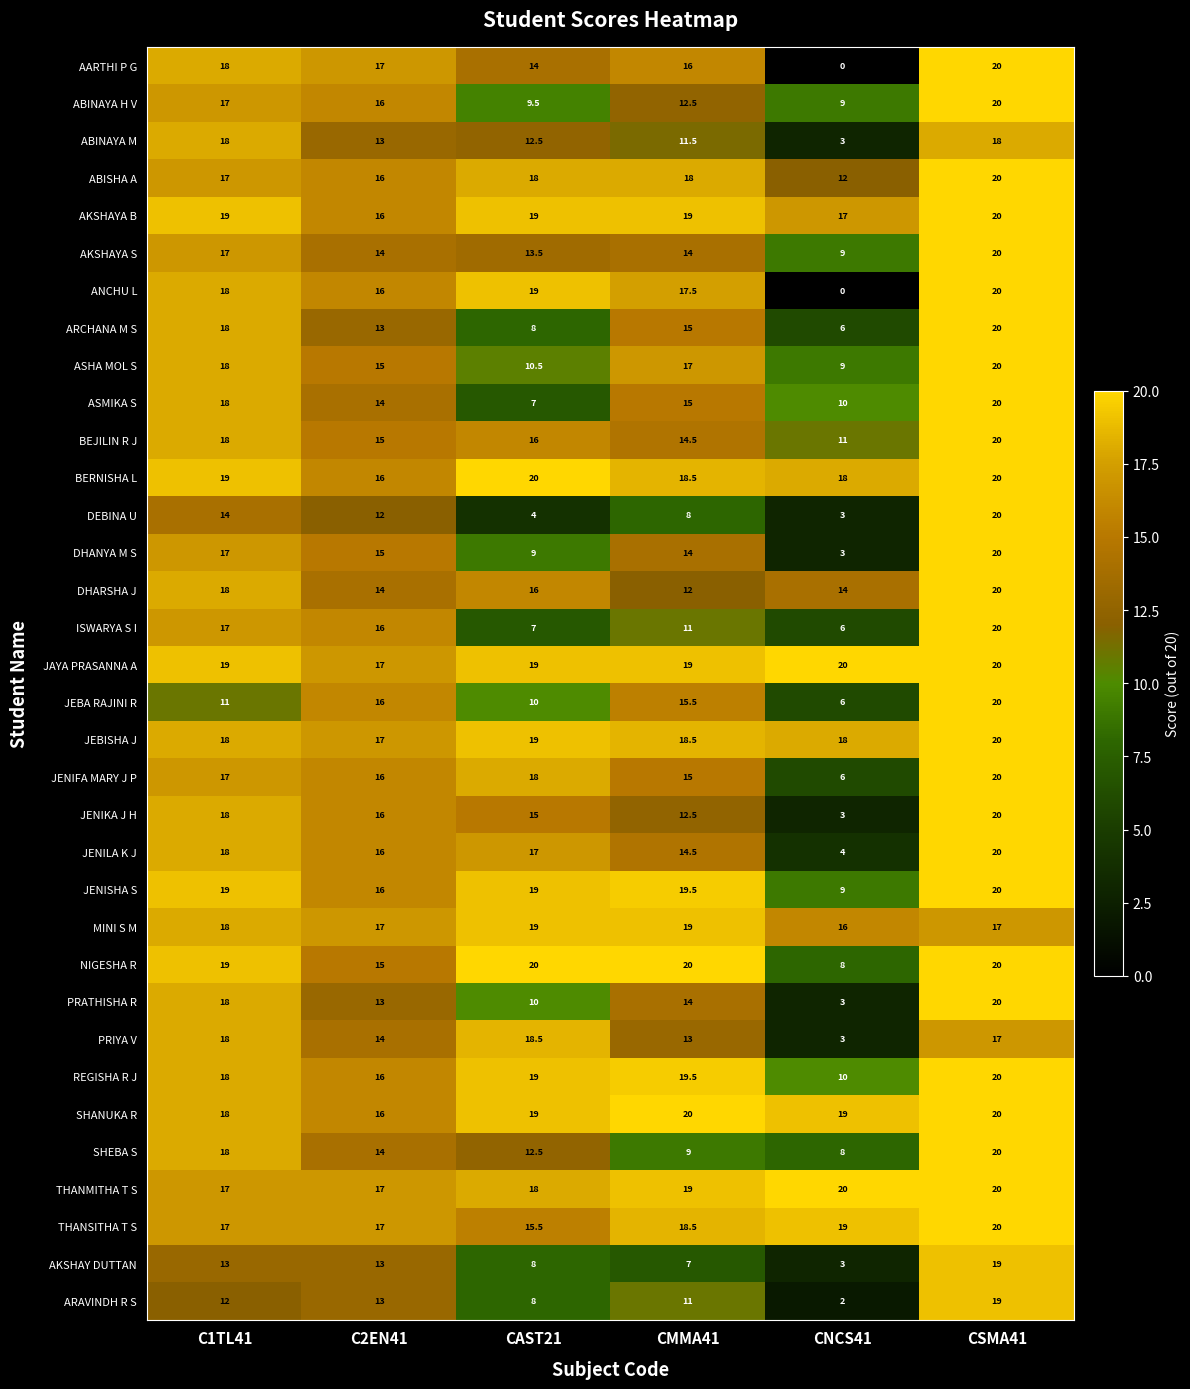

How many distinct data groups are displayed?

34